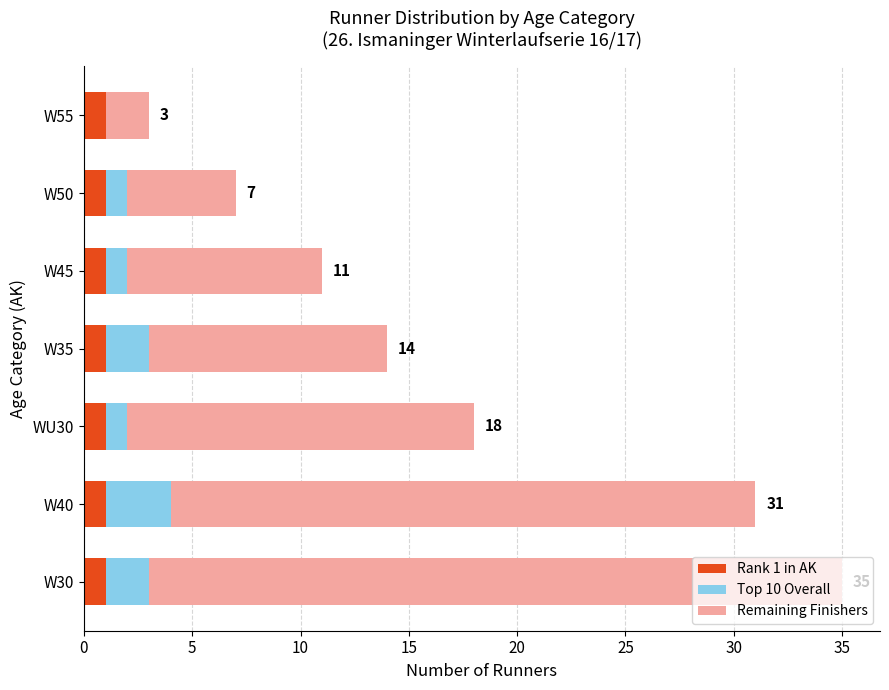

True or false: Rank 1 in AK has a value of 1 at W35.

True